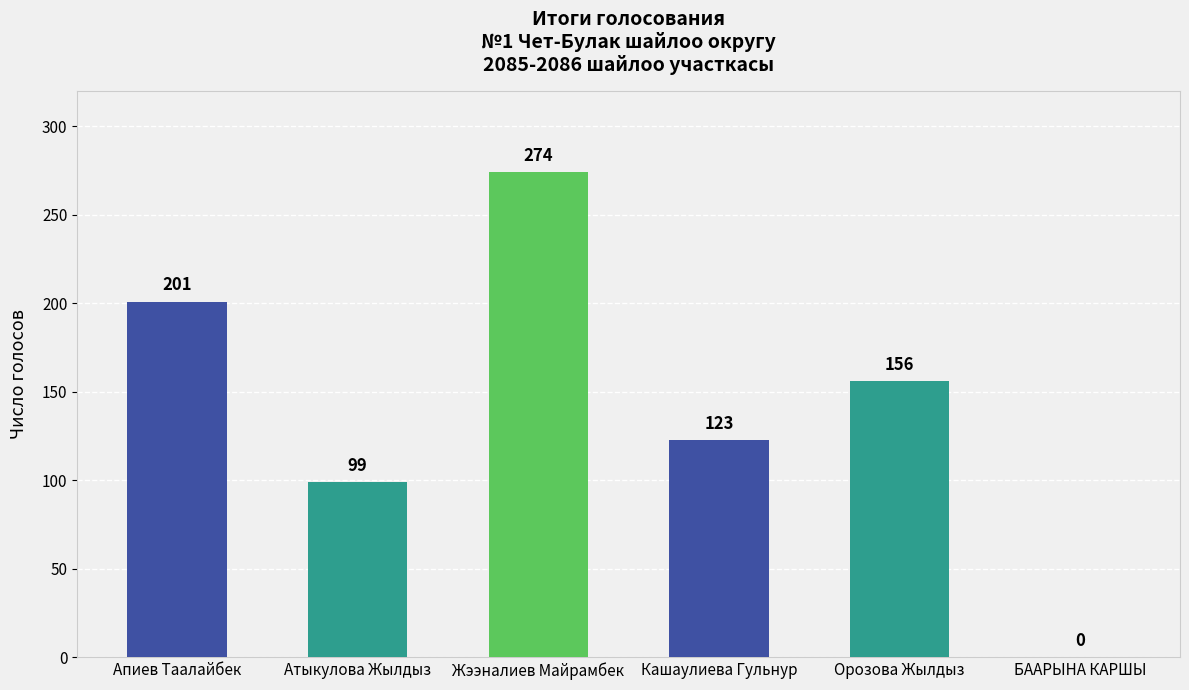

What is the average value?

142